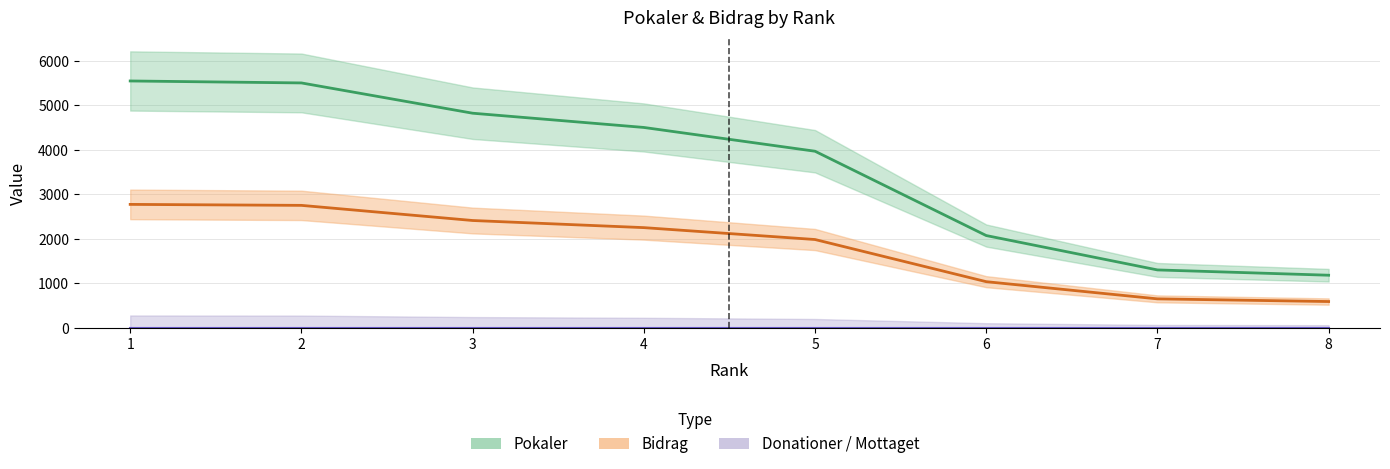

What is the maximum value shown in the chart?

5544